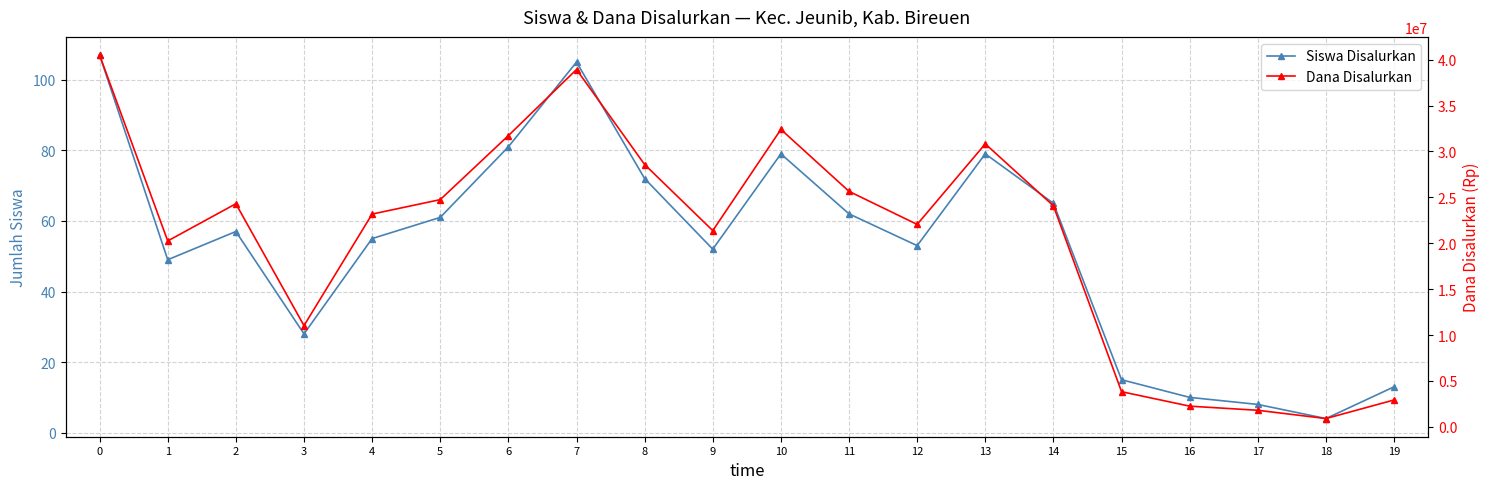

What is the total value across all series at 0?

40500107